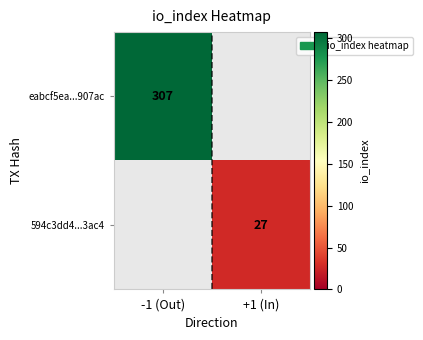

At which category is the sum across all series the highest?

-1 (Out)